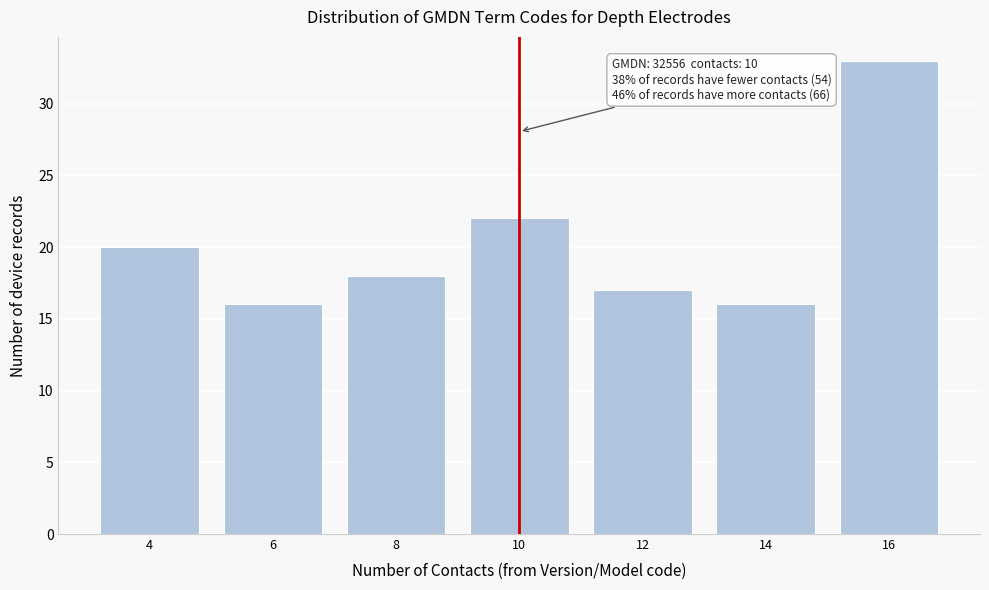

Reading right to left, list all the values displayed in this chart.

16=33	14=16	12=17	10=22	8=18	6=16	4=20